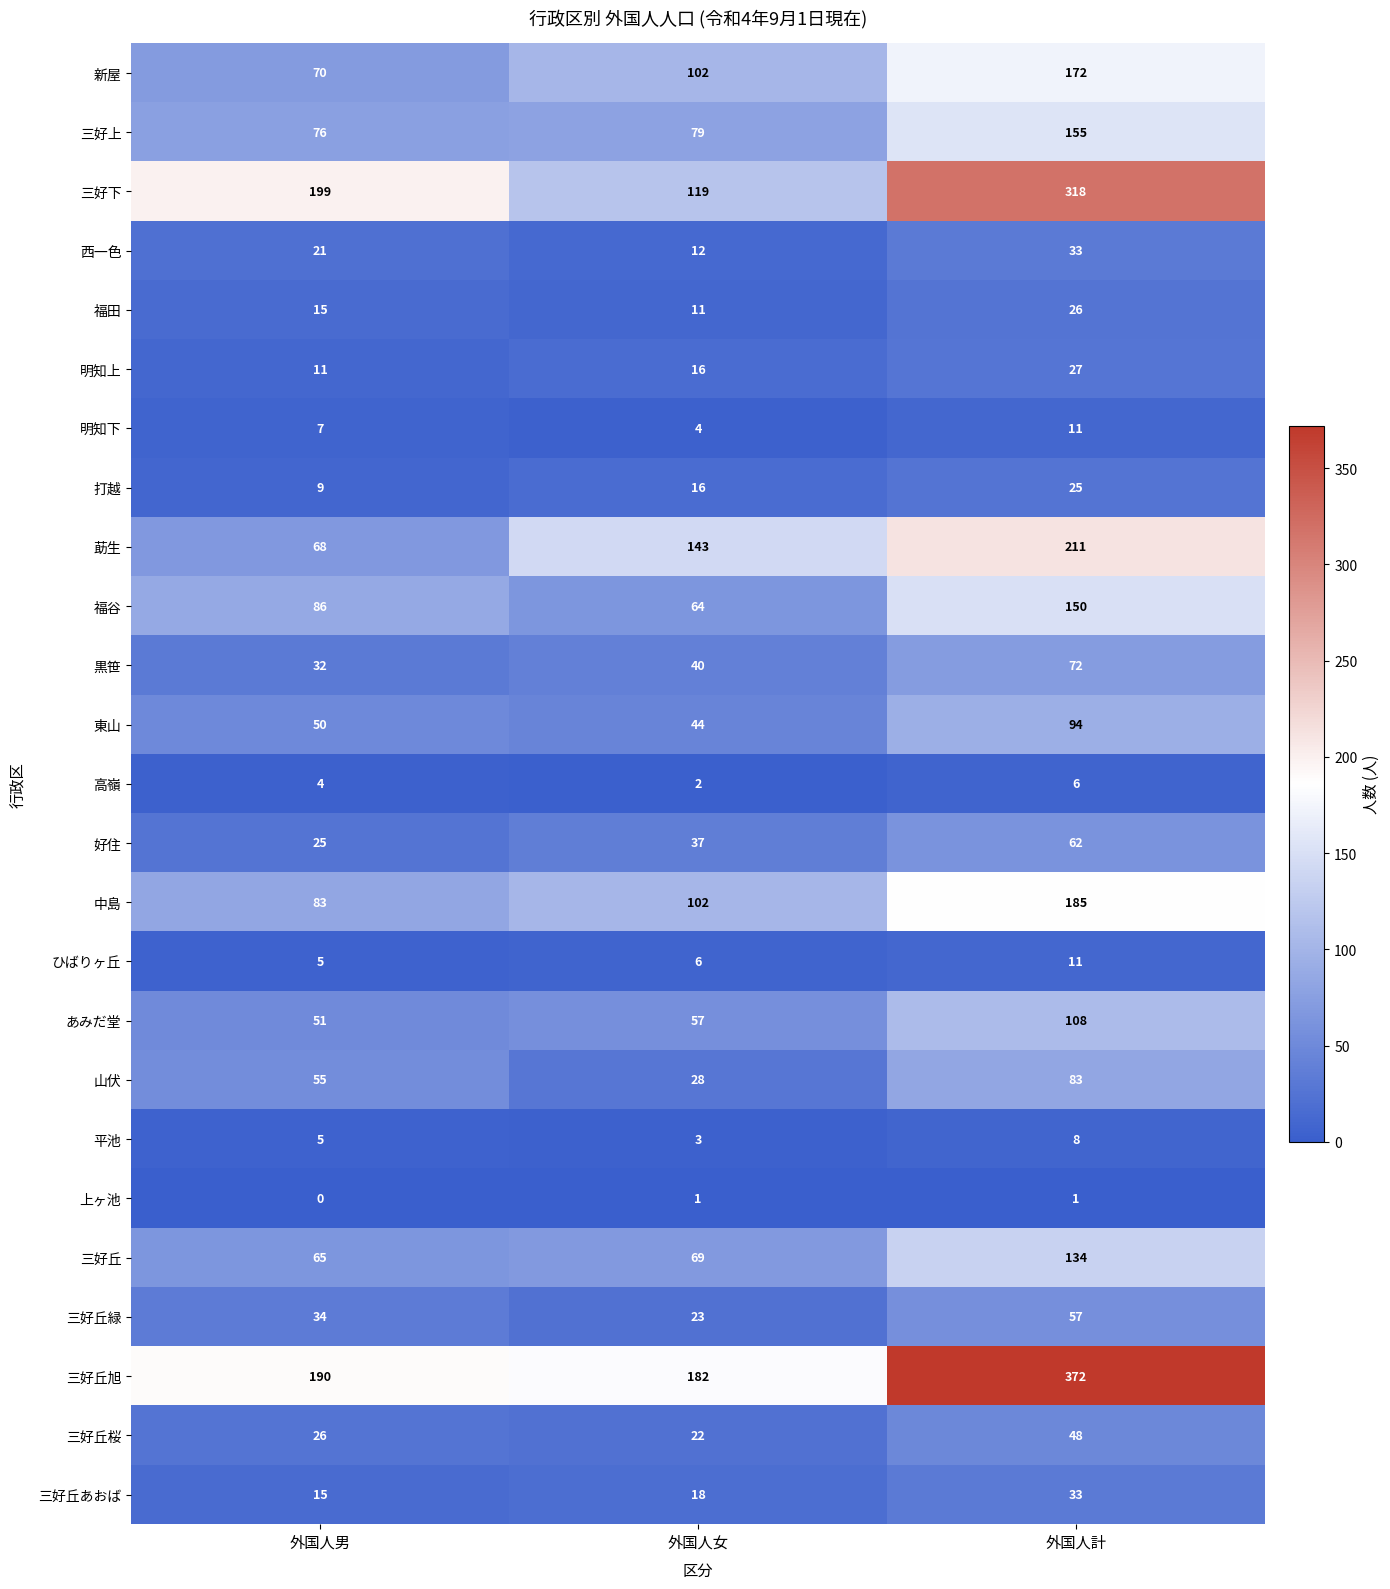

List the labels in order of 福田 value, largest first.

外国人計, 外国人男, 外国人女